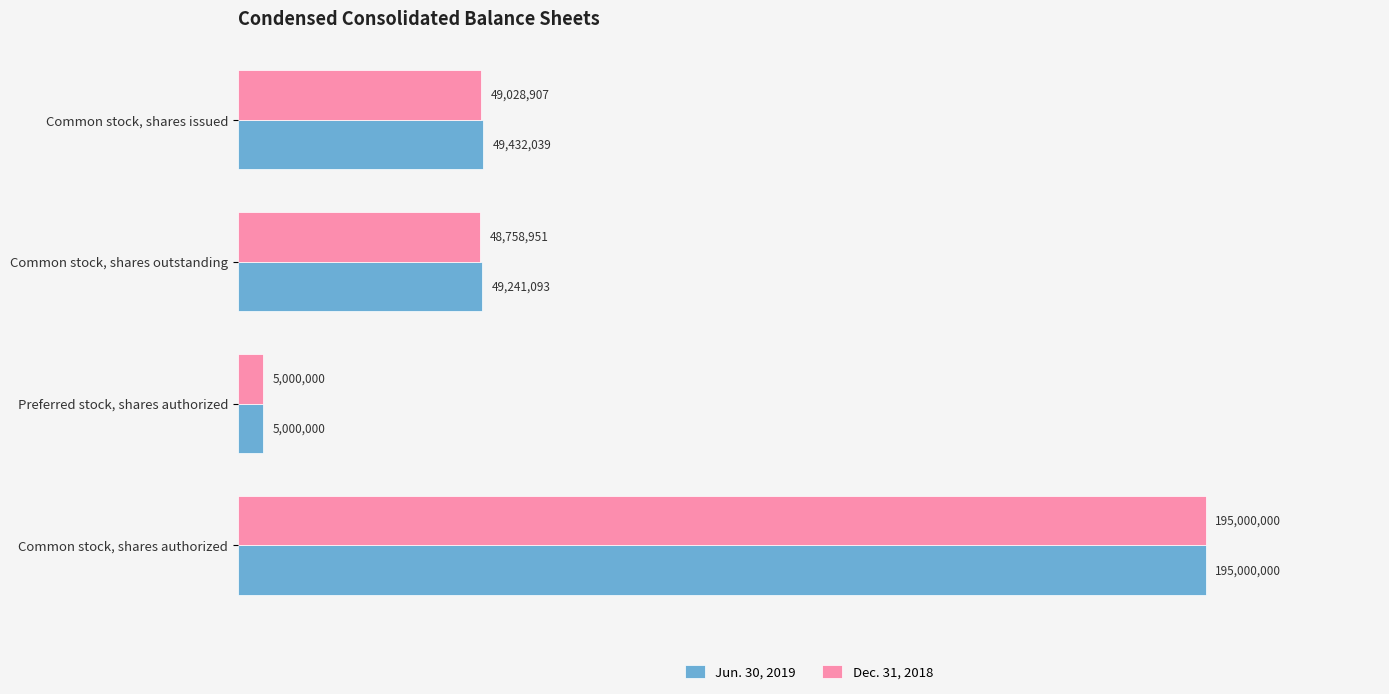

What is the difference between the maximum and second lowest values in the Jun. 30, 2019 series?

145758907